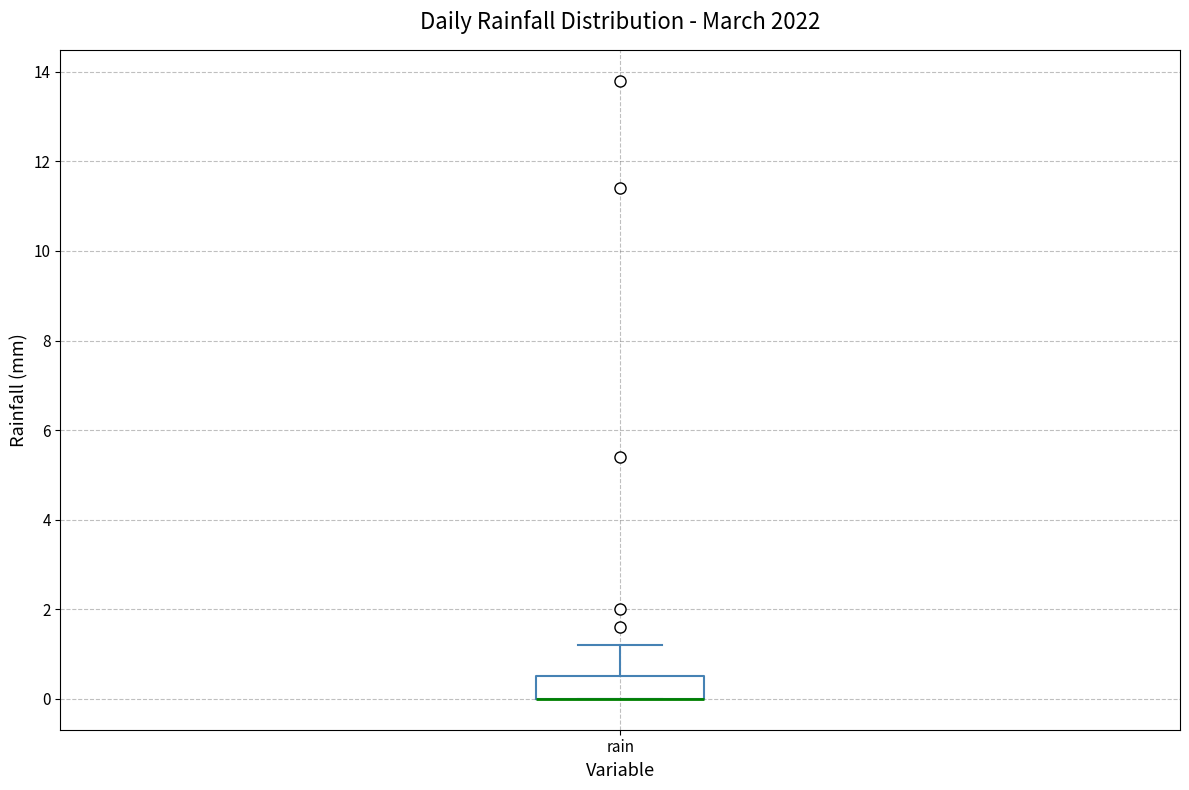

Transcribe this box plot: give where the median line is, the range the box spans, and where the two whiskers end, as read against the y-axis. The values are not printed on the chart, so give them approximately, as read against the axis.

median 0.0 (drawn on the box's lower edge), box 0.0 to 0.6, whiskers 0.0 to 1.2